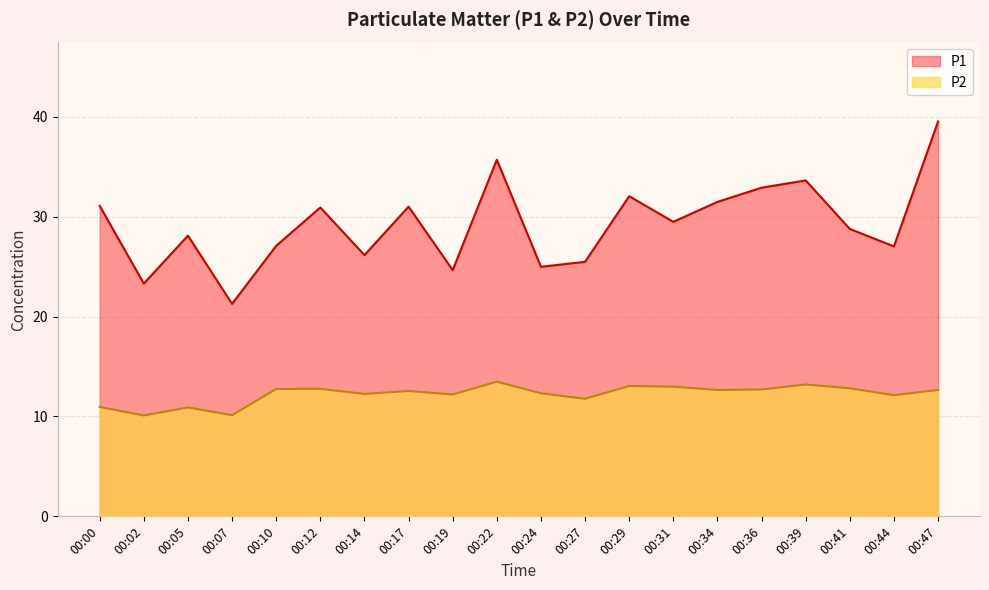

What is the sum of all P1 values?

584.6